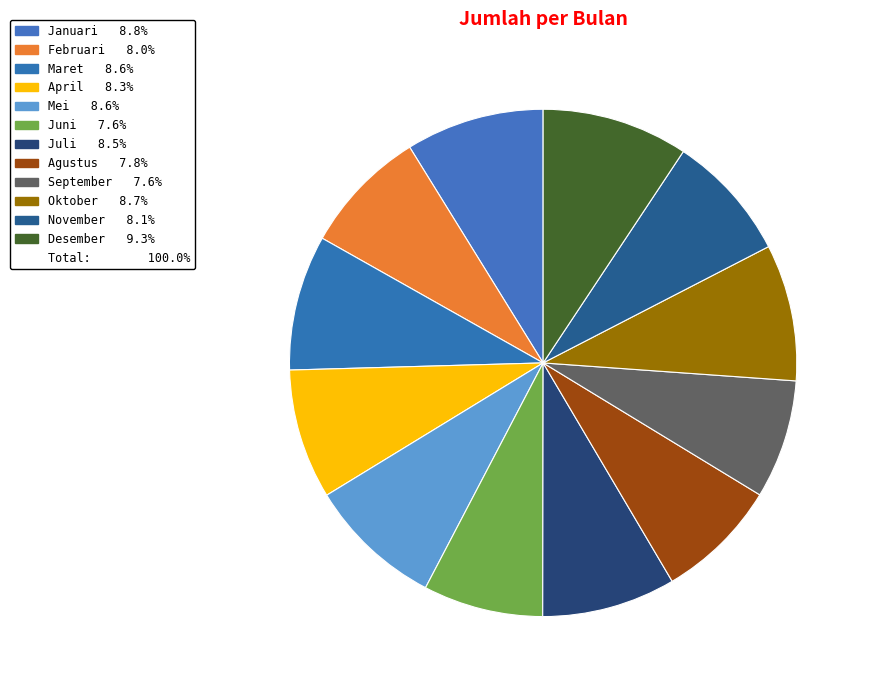

How many segments does this pie chart have?

12